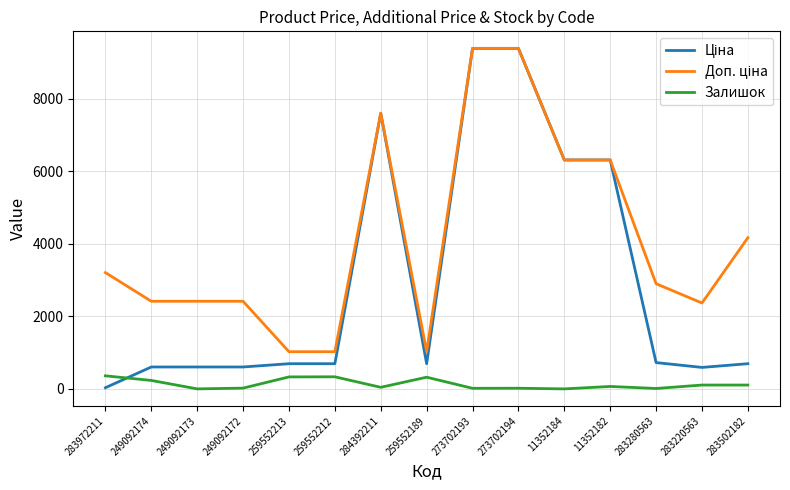

What is the difference between the highest and lowest values at 249092173?

2414.8